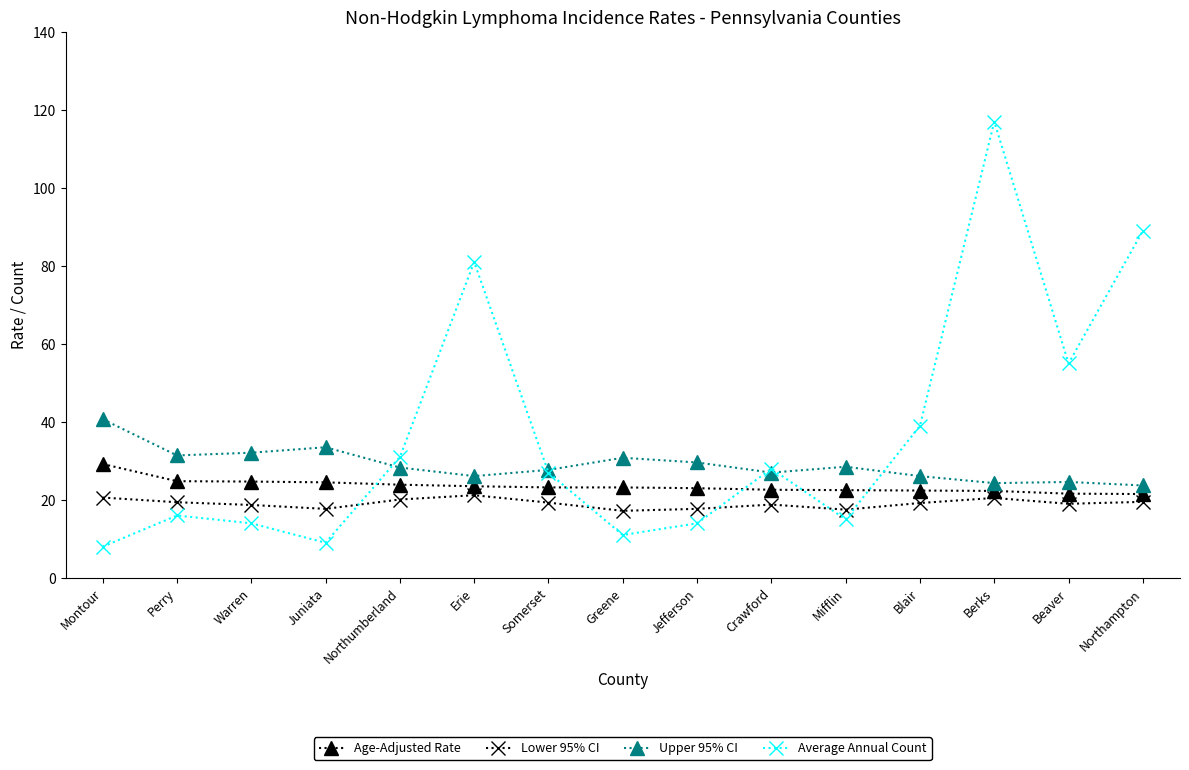

Read the Upper 95% CI value at Warren.

32.1